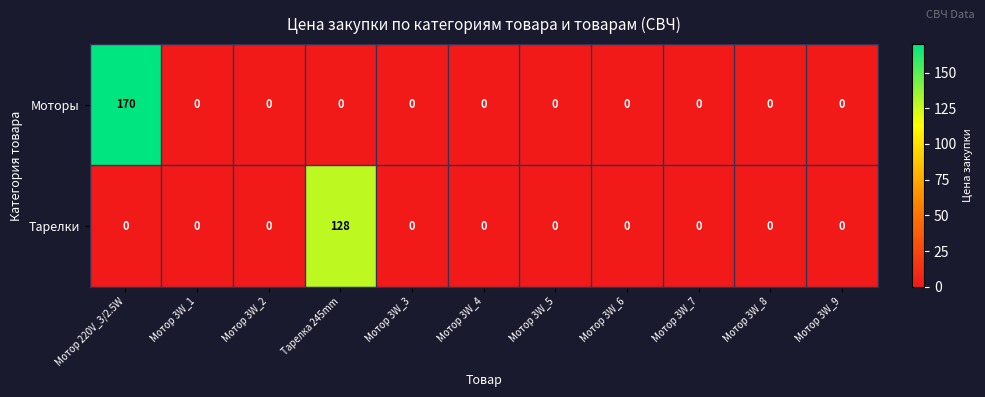

Count the number of categories in the chart.

11